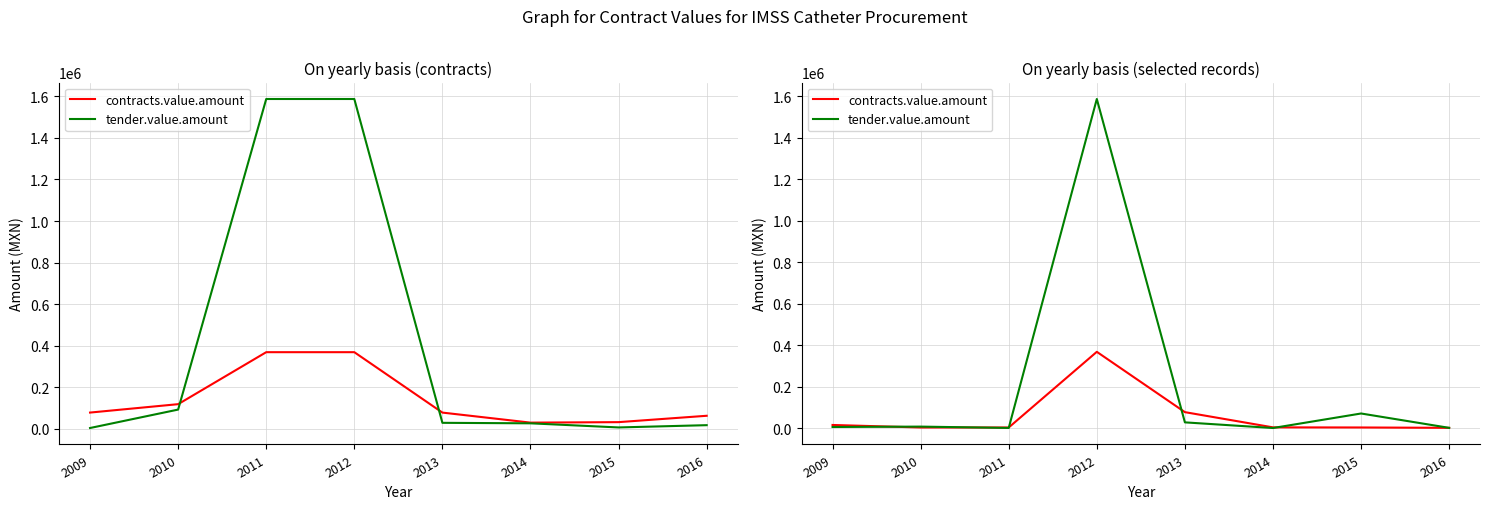

List the labels in order of tender.value.amount value, largest first.

2012, 2015, 2013, 2010, 2009, 2016, 2011, 2014